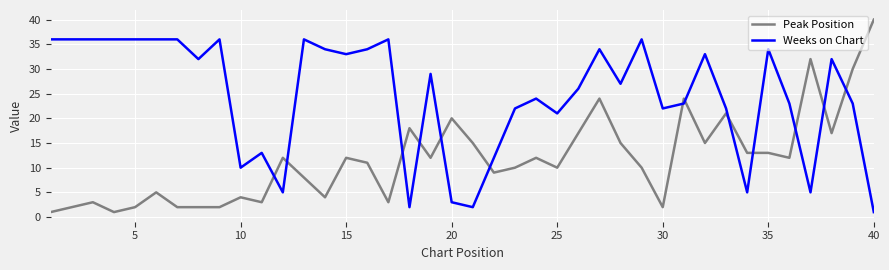

What is the difference between the maximum and minimum values in the Weeks on Chart series?

35